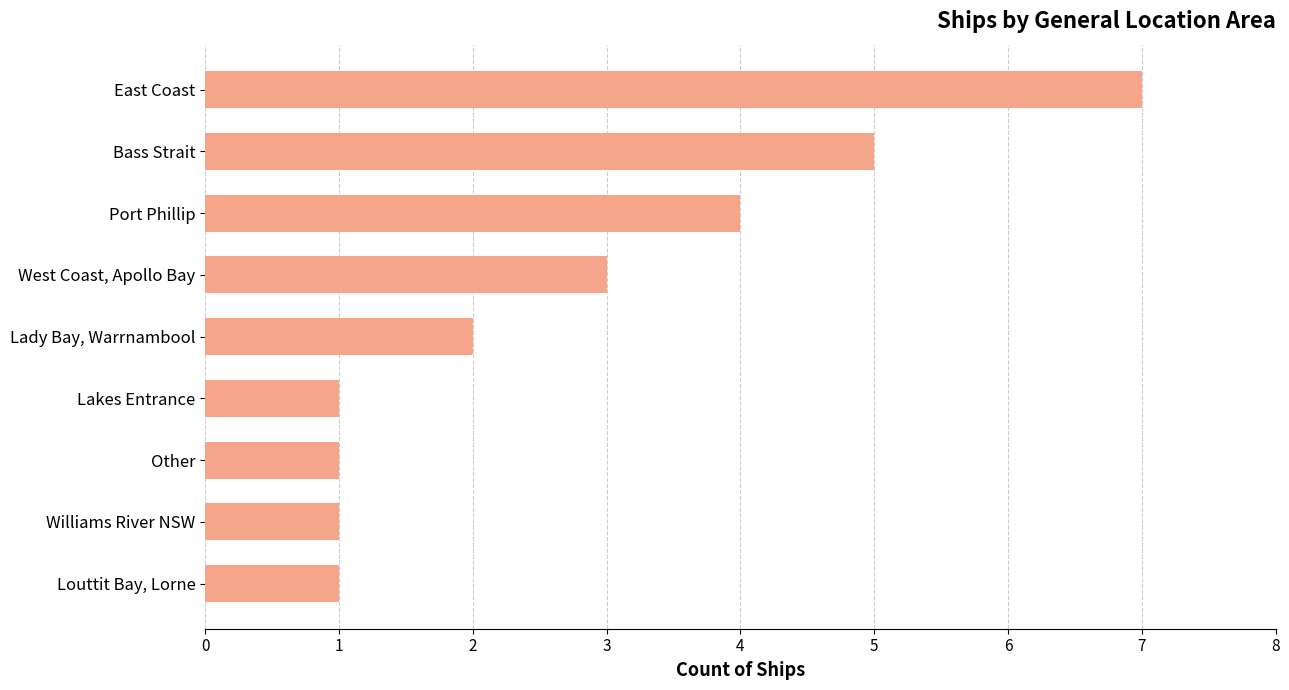

Is it true that the value at Other is 2?

False